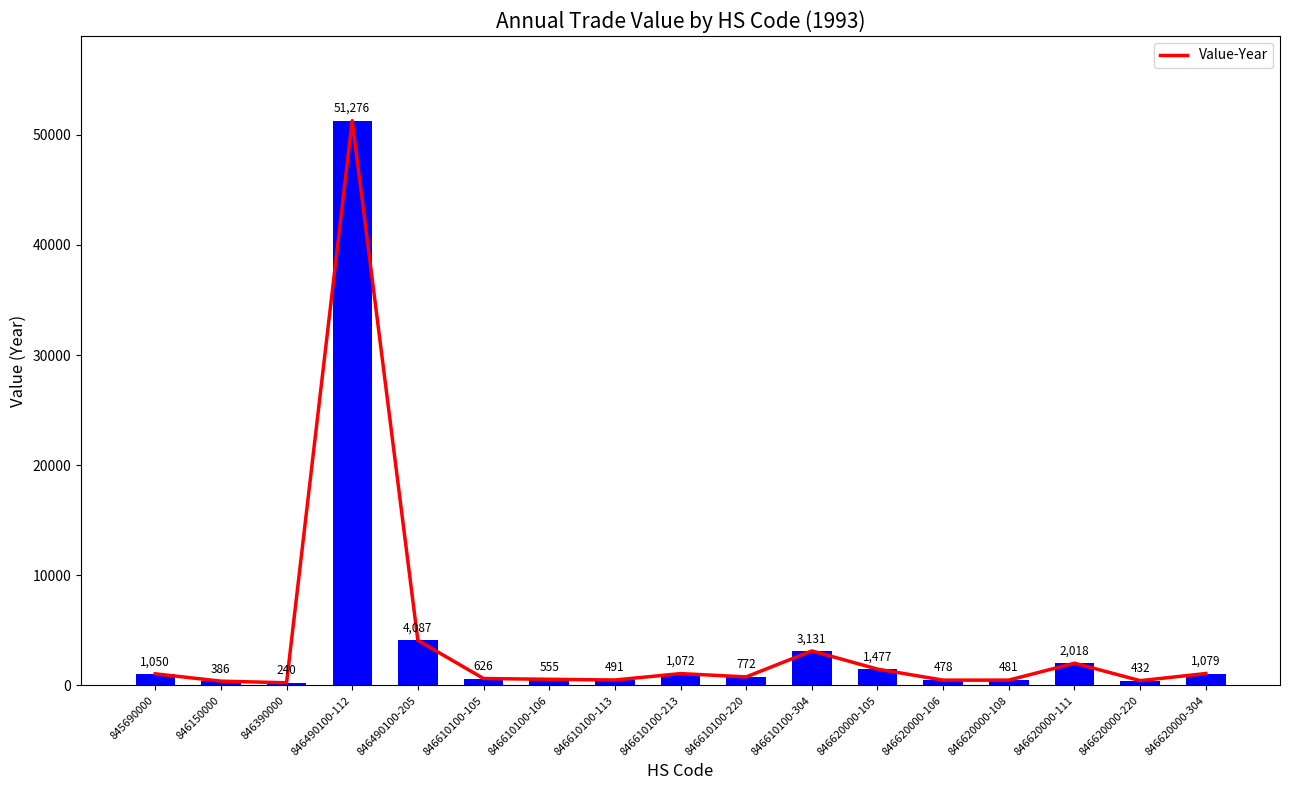

Reading left to right, list all the values displayed in this chart.

1050	386	240	51276	4087	626	555	491	1072	772	3131	1477	478	481	2018	432	1079